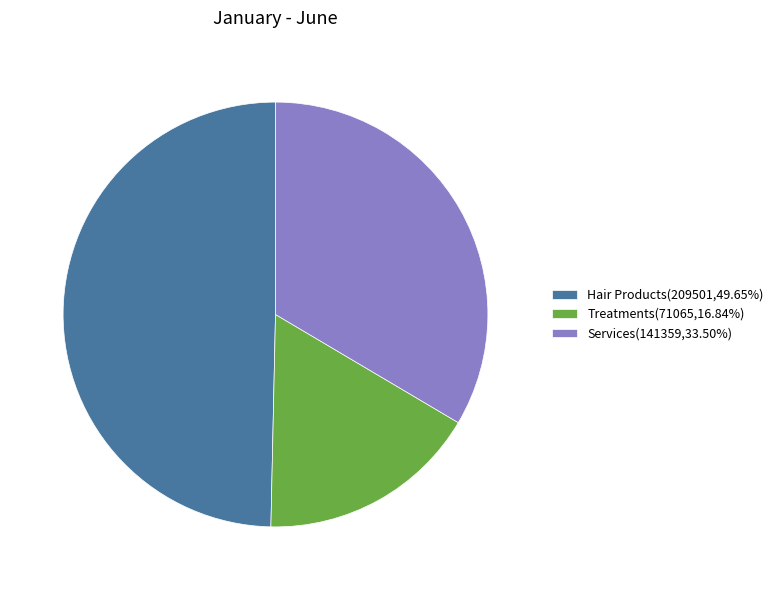

Does Hair Products represent more than half of the total?

No